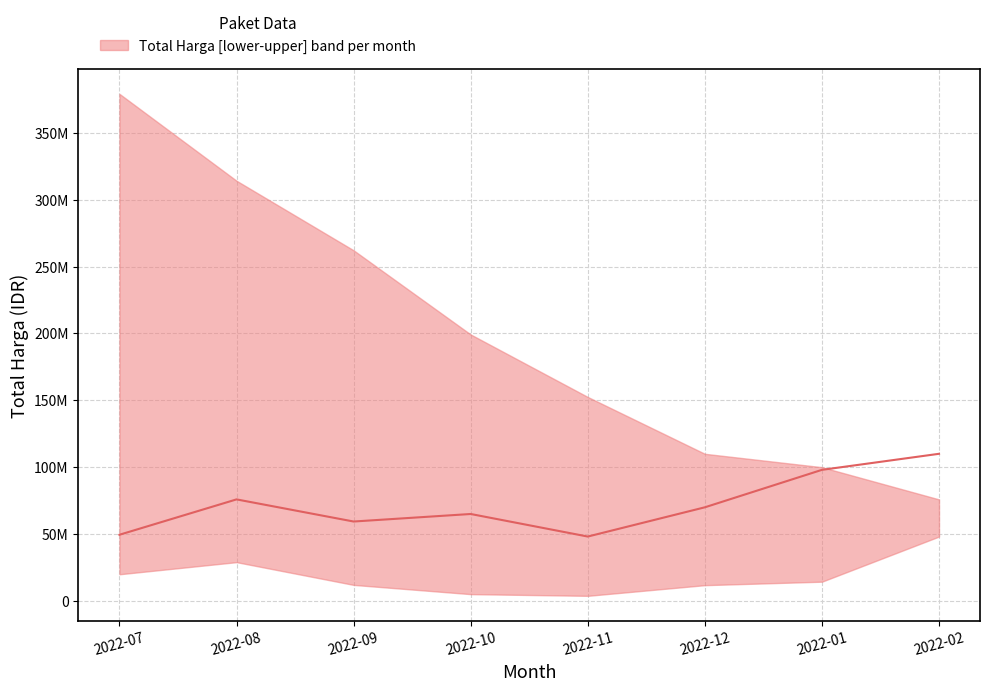

At which label is the value closest to 79070000?

2022-08